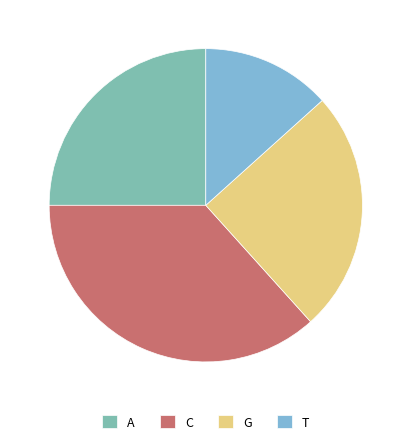

Does A account for over 50% of the chart?

No